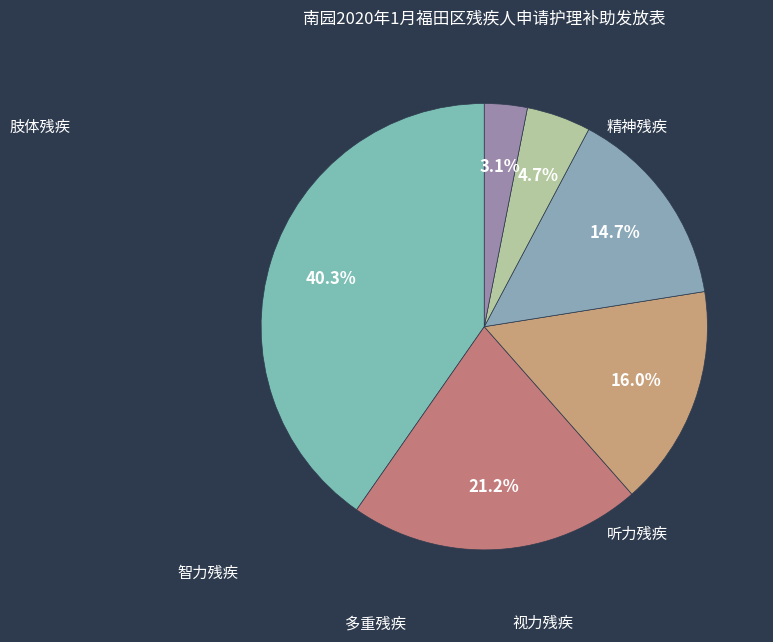

Which category has the smallest portion of the pie?

视力残疾